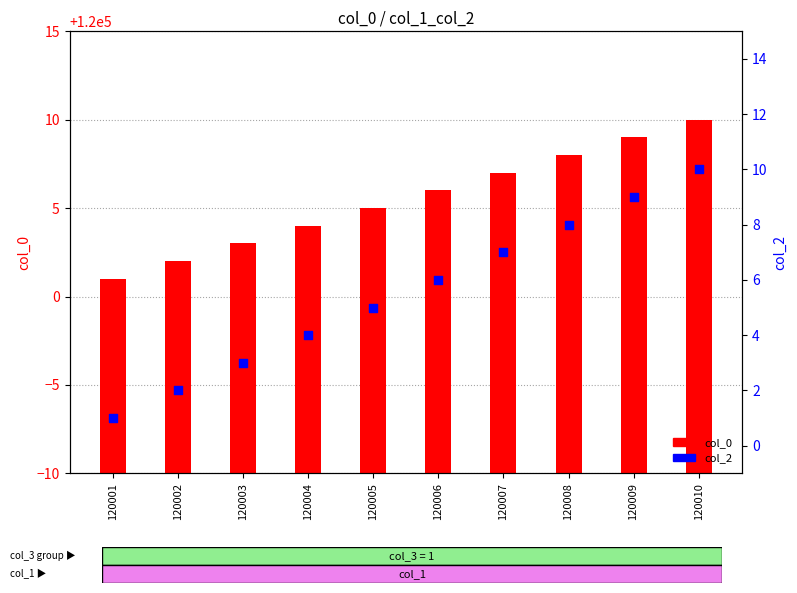

Between 120005 and 120010, which is larger?

120010